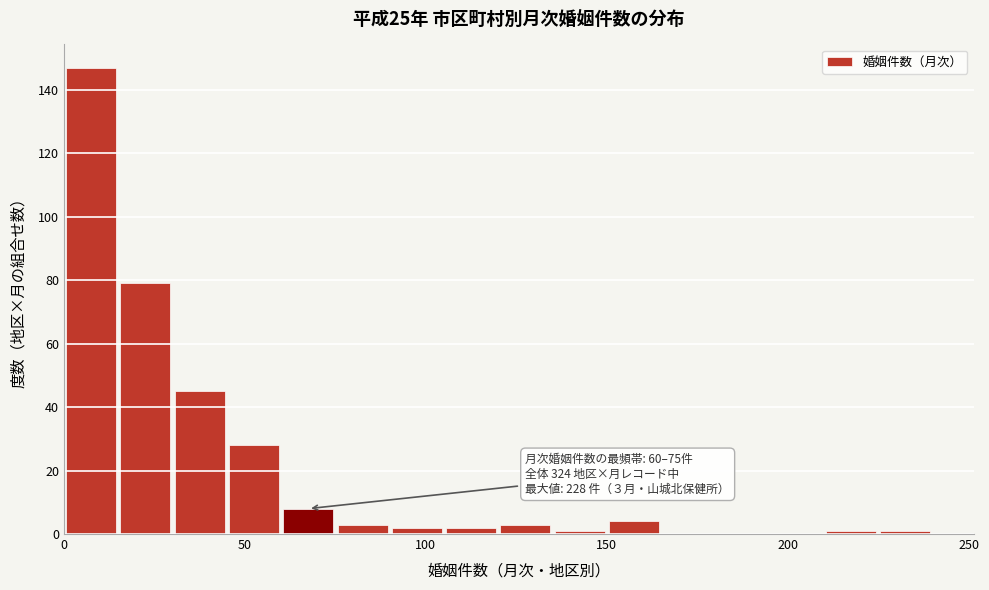

Around what value on the x-axis is the tallest bar? Give the approximate position of its centre, as read against the axis.

10